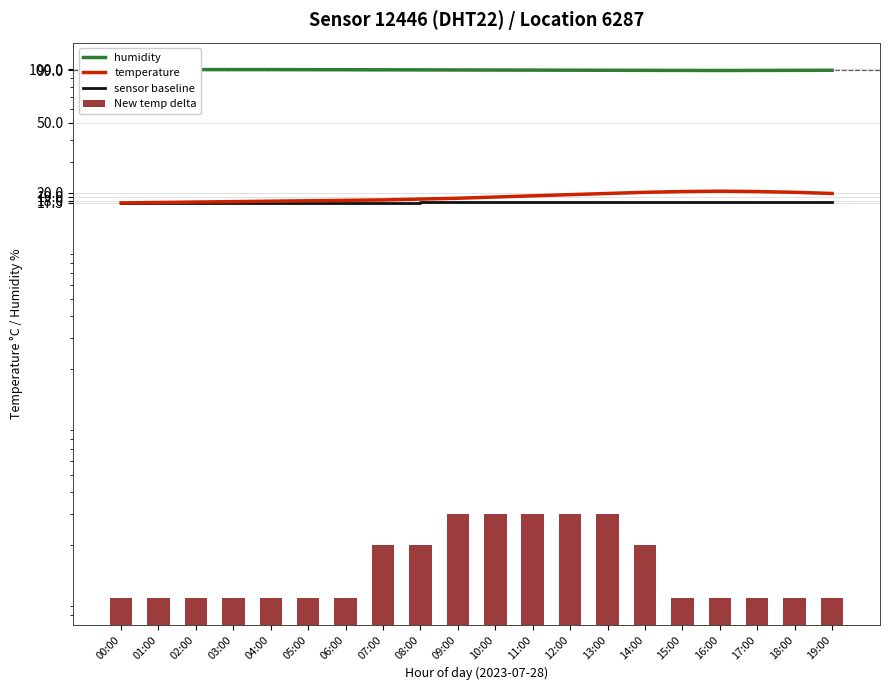

What value does the New temp delta series have at 12:00?

0.3